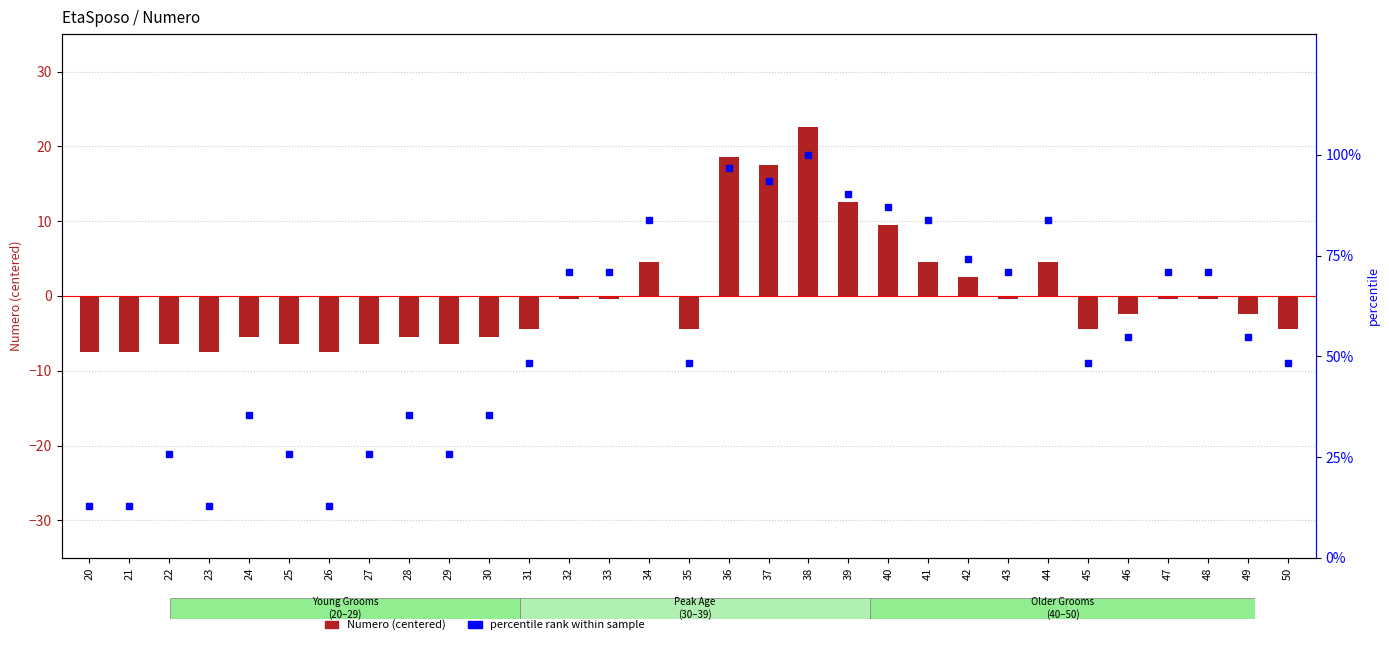

How many groups of bars are there?

31